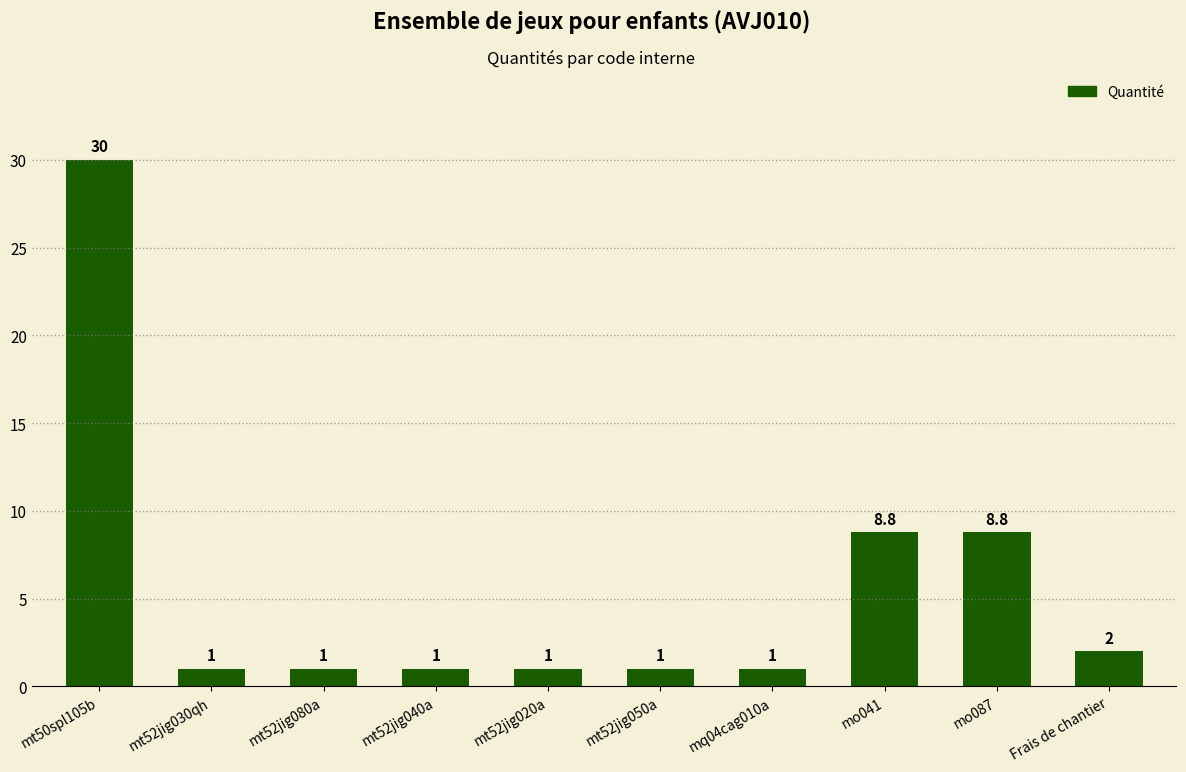

What is the label of the 8th bar from the left?

mo041